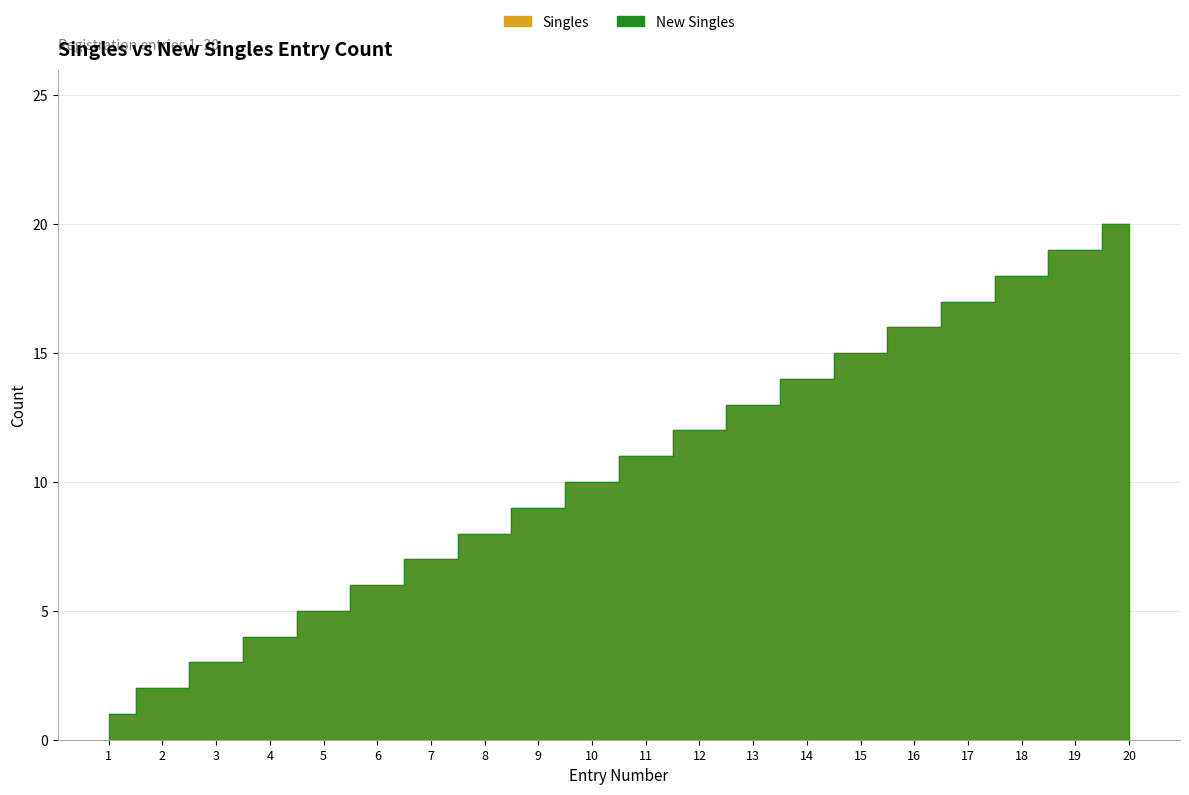

Reading left to right, list all the values displayed in this chart.

Singles: 1	2	3	4	5	6	7	8	9	10	11	12	13	14	15	16	17	18	19	20
New Singles: 1	2	3	4	5	6	7	8	9	10	11	12	13	14	15	16	17	18	19	20